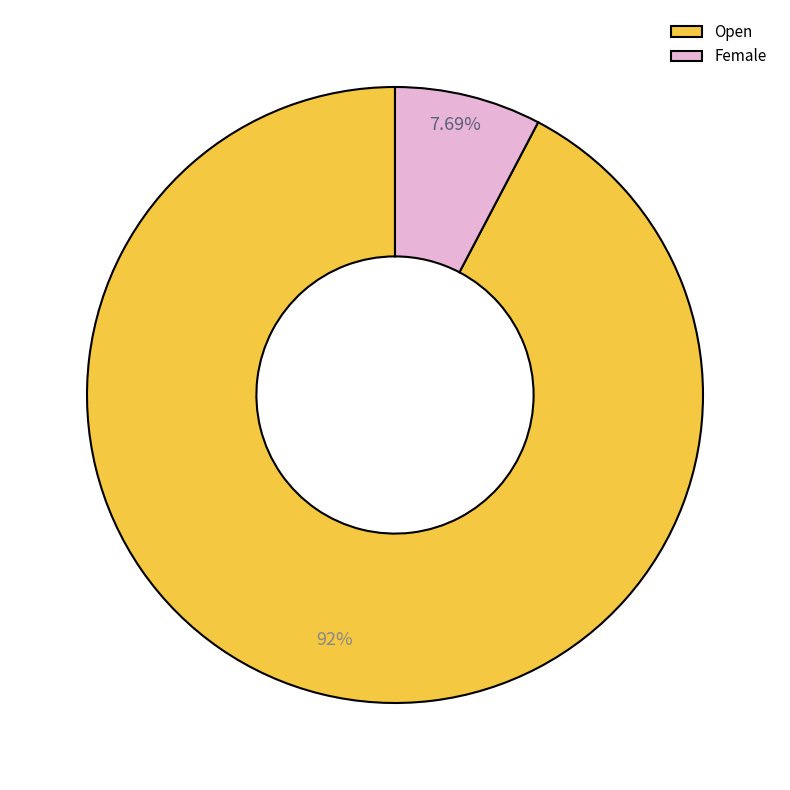

What is the largest slice in the pie chart?

Open